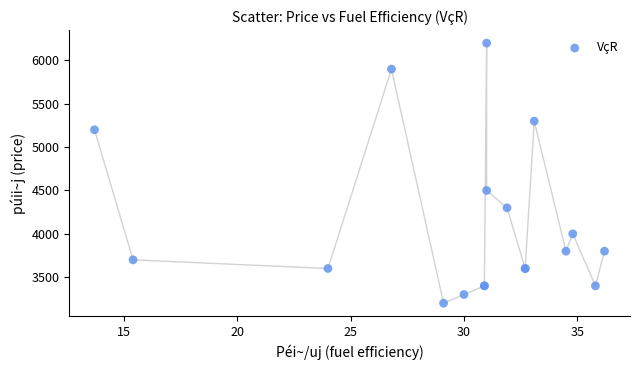

What Y value in the scatter plot is closest to 4700?

4500